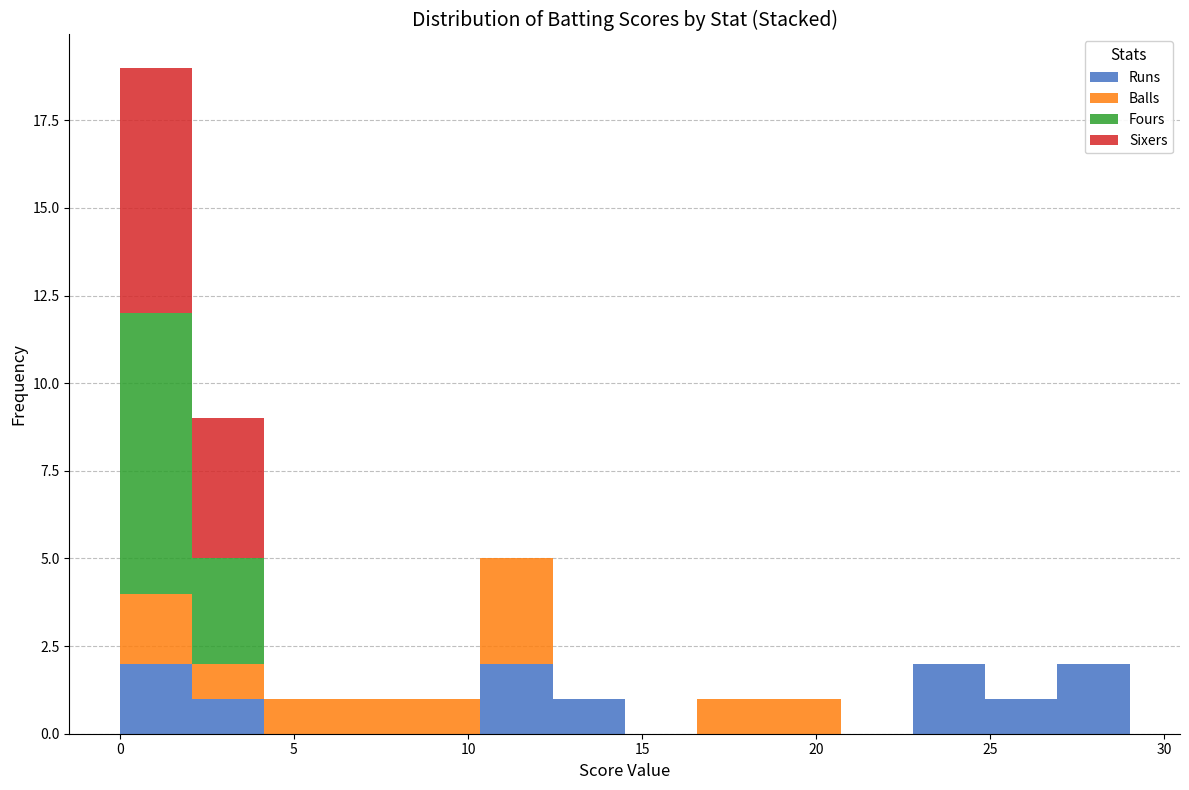

Which range on the x-axis has the tallest stacked bar (by total height)?

0.0 to 2.0